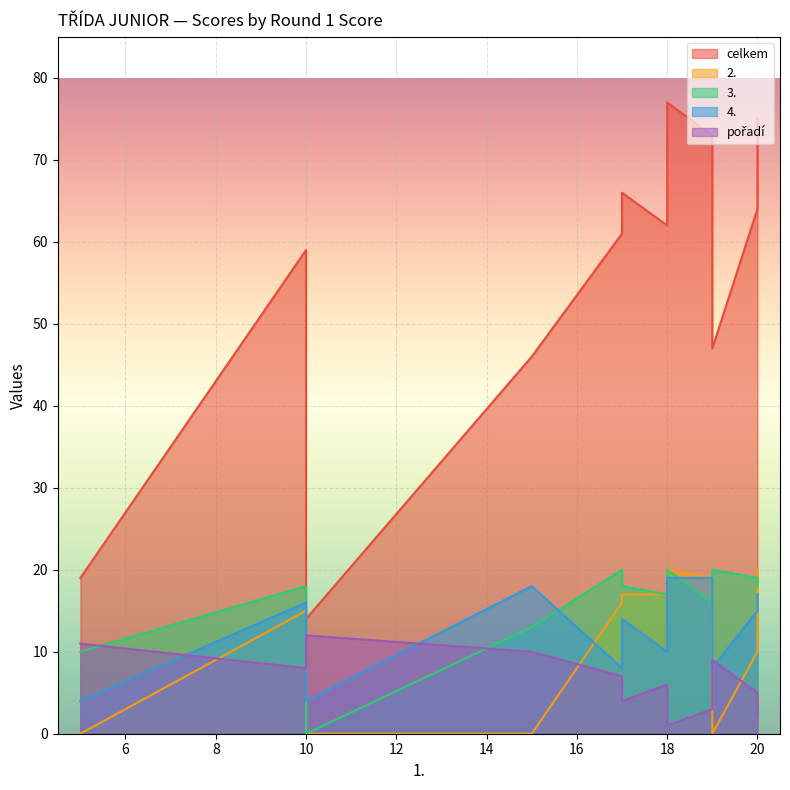

Reading left to right, list all the values displayed in this chart.

celkem: 18=77	20=75	19=73	17=66	20=64	18=62	17=61	10=59	19=47	15=46	5=19	10=14
2.: 18=20	20=20	19=19	17=17	20=10	18=17	17=16	10=15	19=0	15=0	5=0	10=0
3.: 18=20	20=18	19=16	17=18	20=19	18=17	17=20	10=18	19=20	15=13	5=10	10=0
4.: 18=19	20=17	19=19	17=14	20=15	18=10	17=8	10=16	19=8	15=18	5=4	10=4
pořadí: 18=1	20=2	19=3	17=4	20=5	18=6	17=7	10=8	19=9	15=10	5=11	10=12